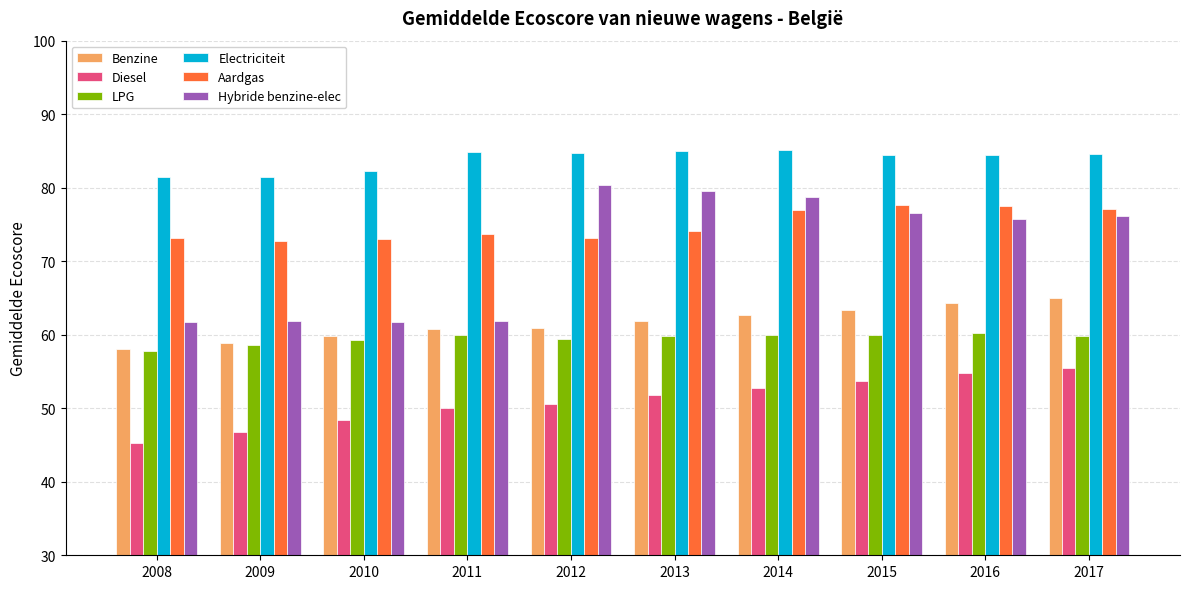

Between 2008 and 2016, which series saw the biggest shift?

Hybride benzine-elec